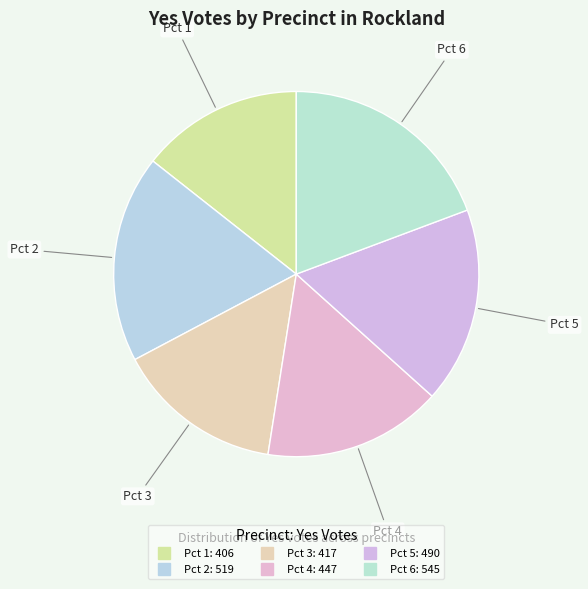

Combined, do Pct 1 and Pct 5 account for over 50%?

No